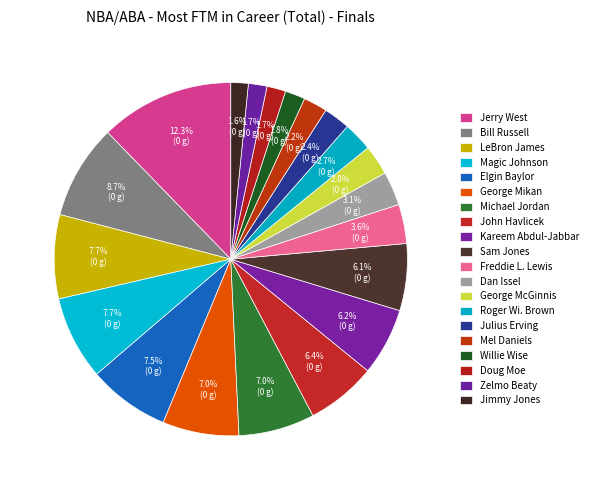

To the nearest percent, what is the difference between the largest and smallest slice percentages?

11%